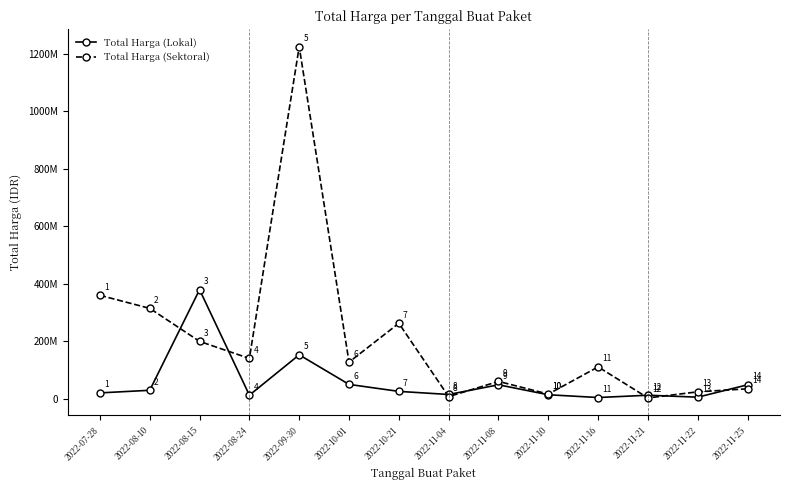

What is the total value across all series at 2022-08-10?

343121780